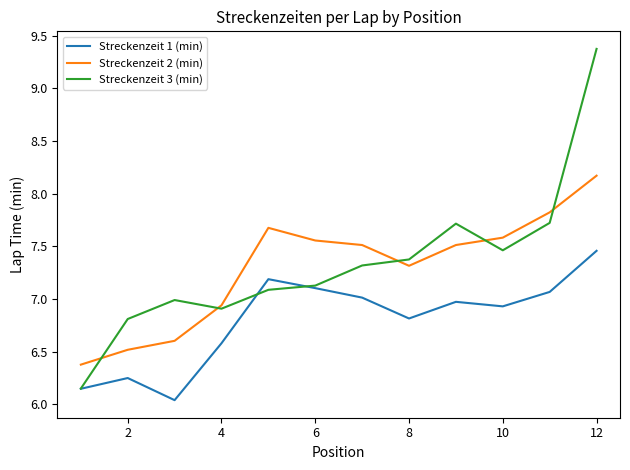

True or false: Streckenzeit 1 (min) and Streckenzeit 2 (min) cross at least once.

False